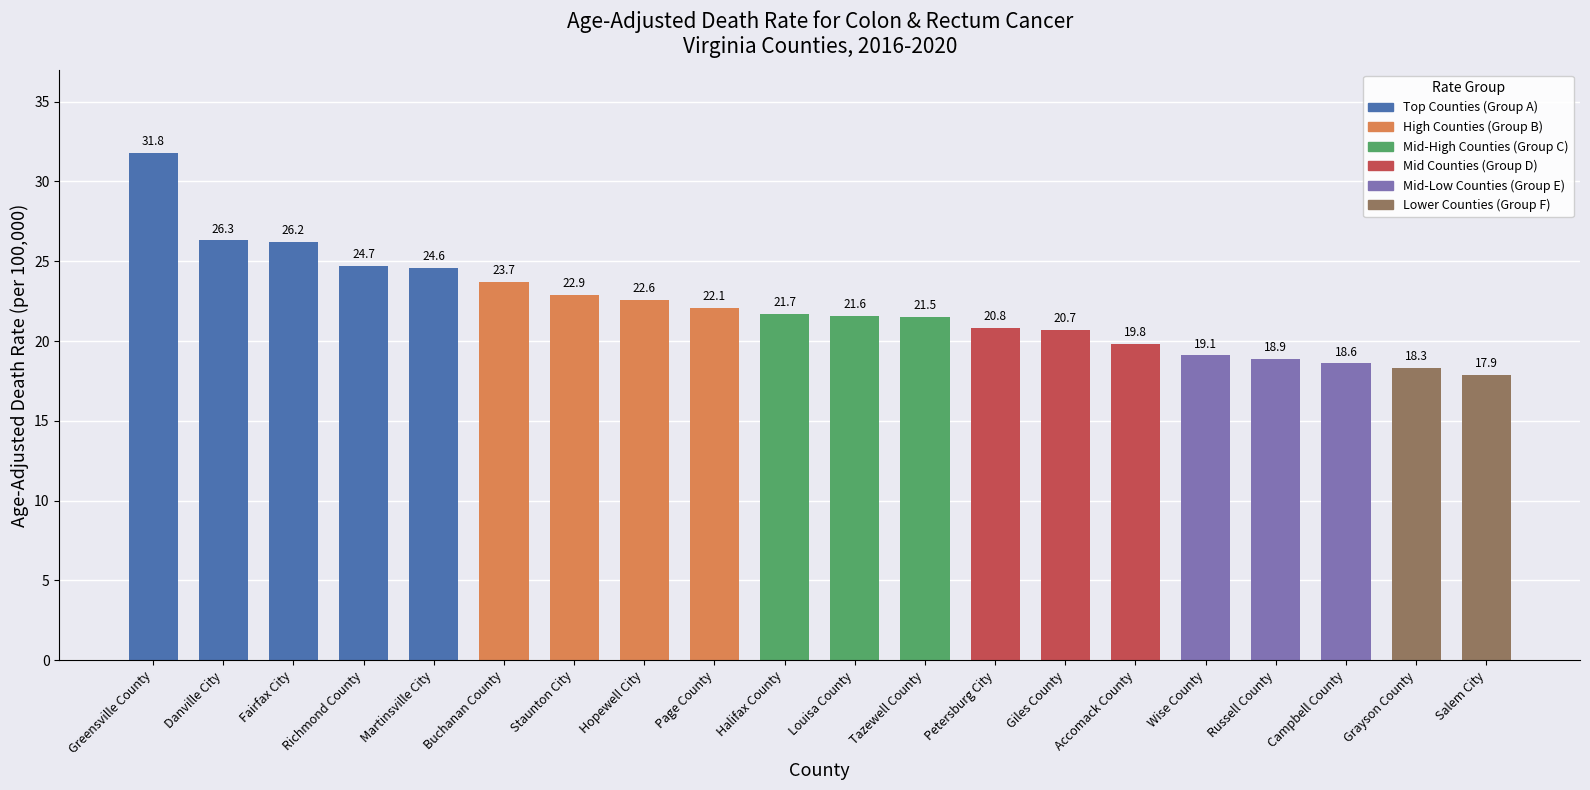

How many data points are above 21?

12